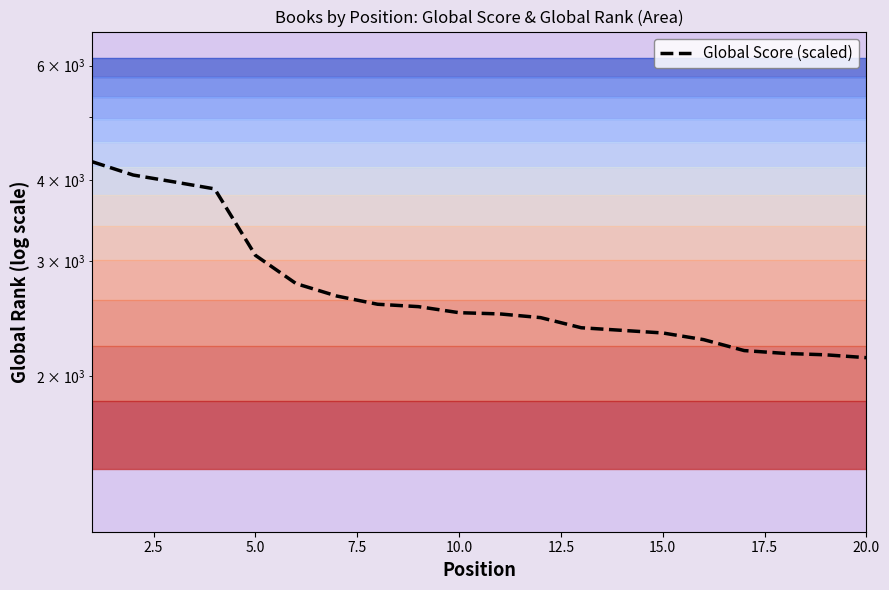

Reading right to left, list all the values displayed in this chart.

2133.1	2154.8	2165.6	2187.3	2273.9	2328.1	2349.7	2371.4	2458.0	2490.5	2501.3	2555.5	2577.1	2652.9	2772.1	3064.5	3876.7	3974.2	4071.7	4266.6